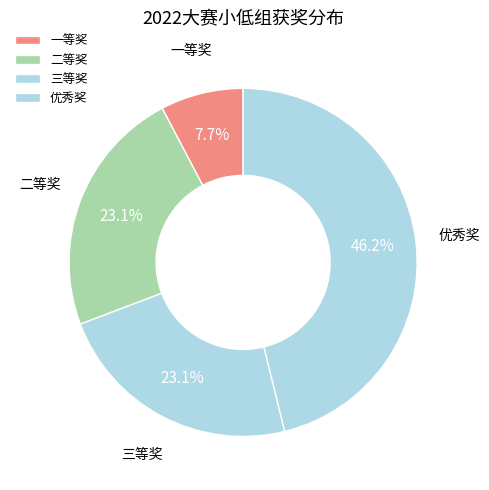

Count the number of slices in the pie.

4